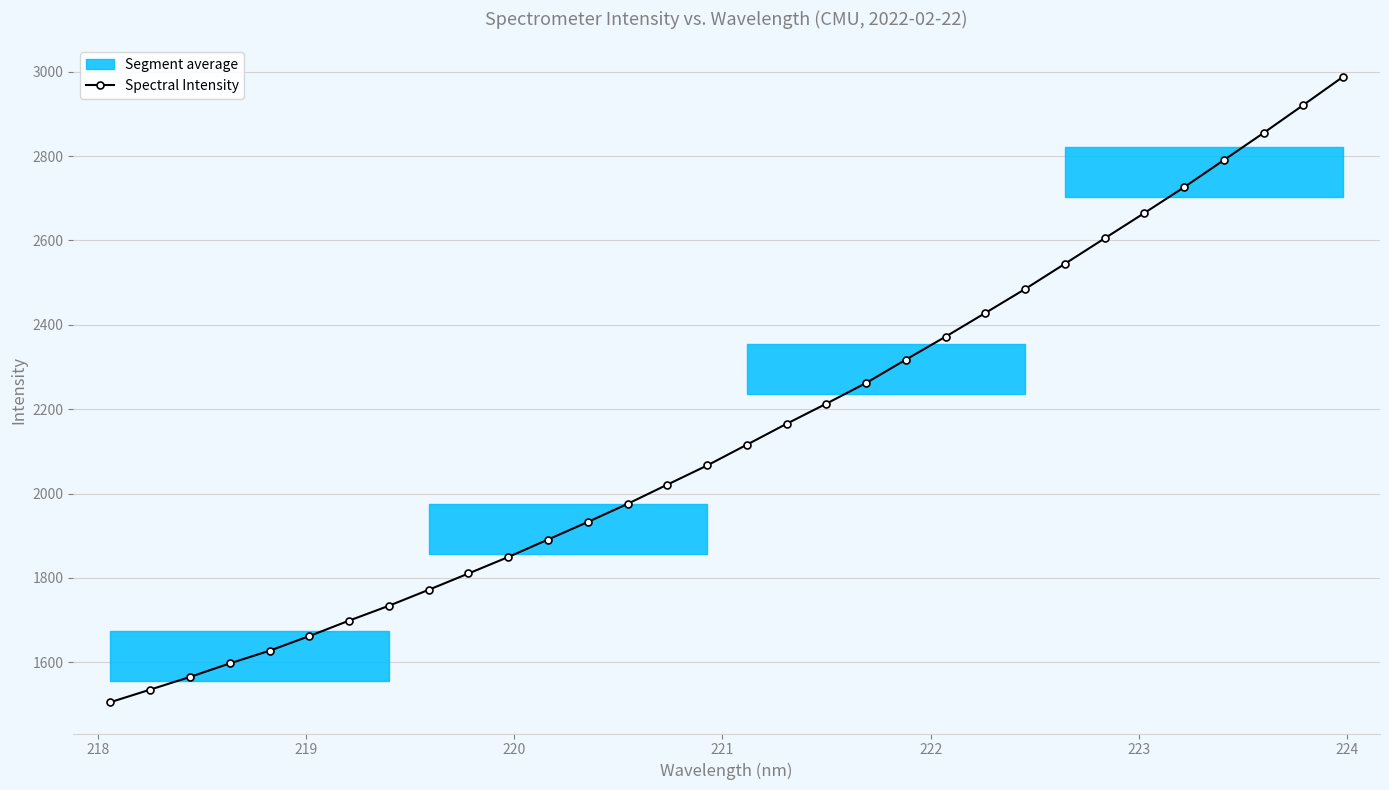

What is the maximum value for Spectral Intensity?

2988.0